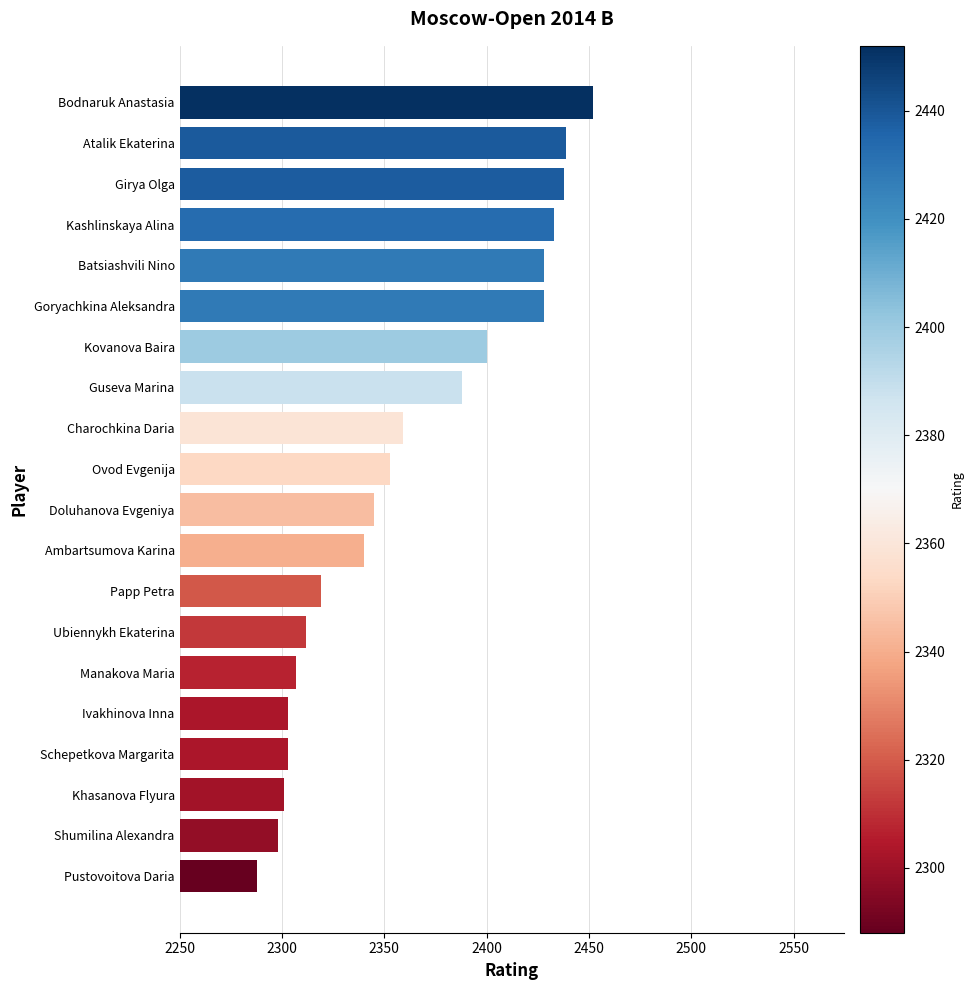

What is the average value?

2362